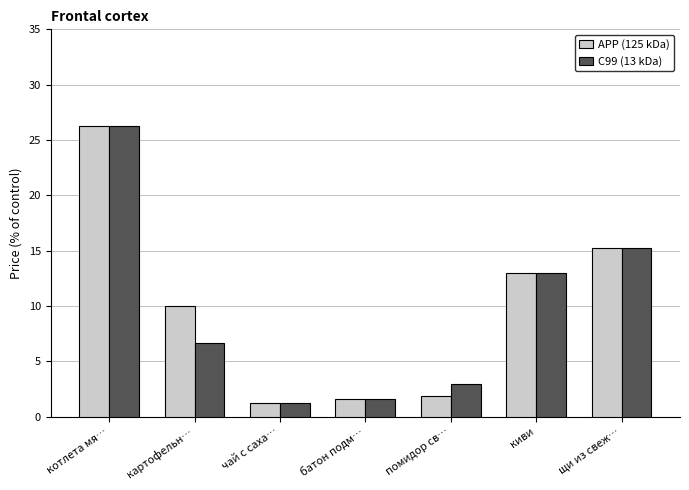

Which series changed the most between котлета мя… and картофельн…?

C99 (13 kDa)